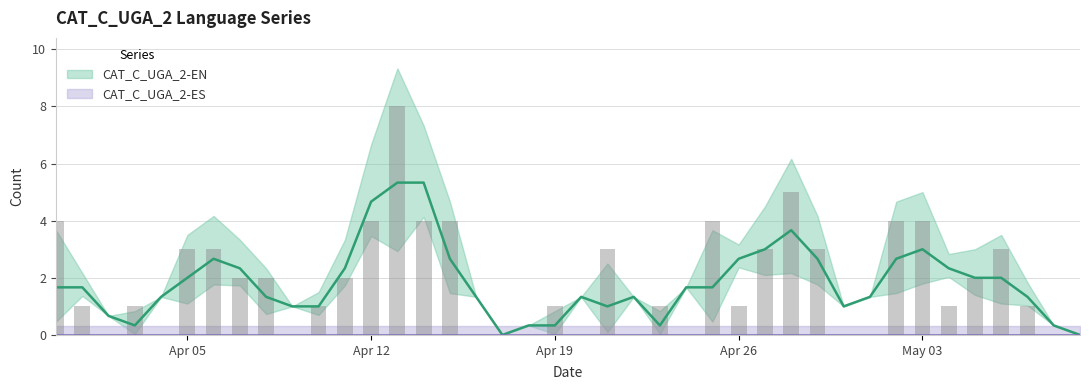

Reading left to right, extract all data points from this chart.

4	1	0	1	0	3	3	2	2	0	1	2	4	8	4	4	0	0	0	1	0	3	0	1	0	4	1	3	5	3	0	0	4	4	1	2	3	1	0	0